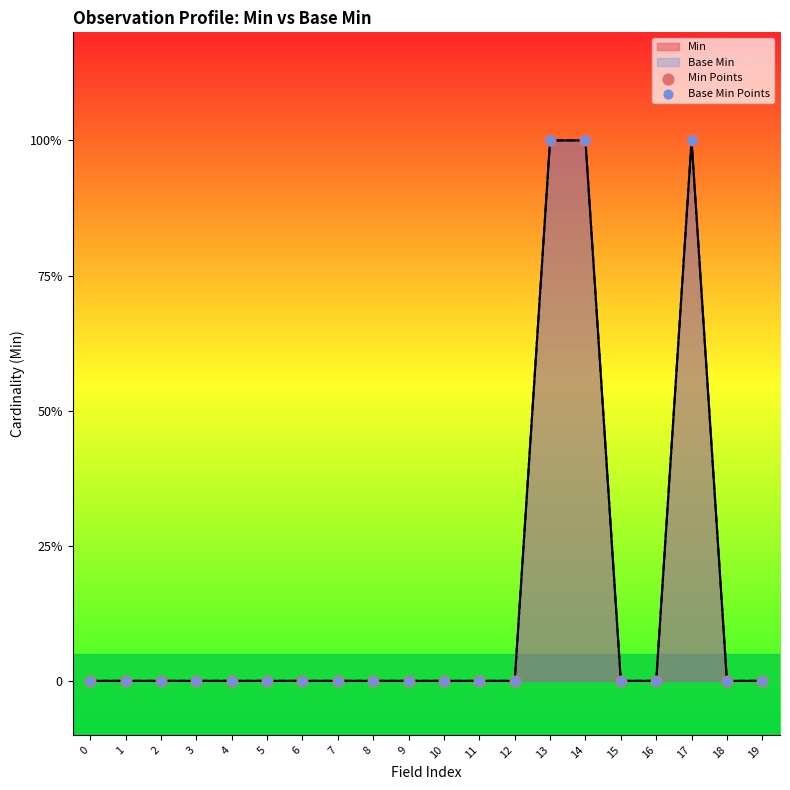

Which series contains the highest Y value?

Min Points